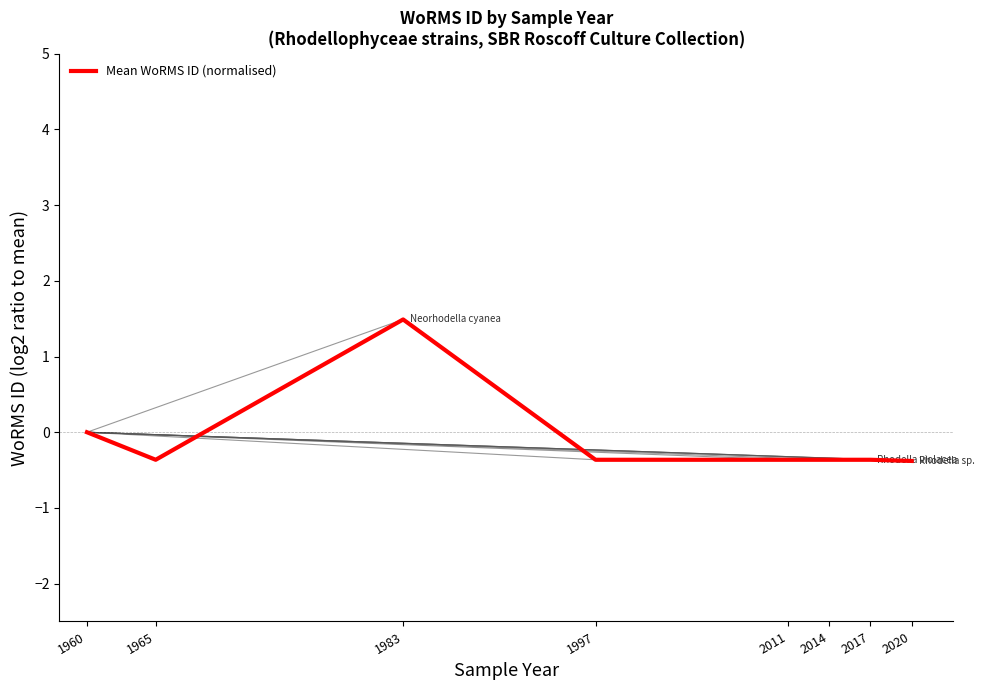

Reading left to right, list all the values displayed in this chart.

1960=0.0	1965=-0.4	1983=1.5	1997=-0.4	2011=-0.4	2014=-0.4	2017=-0.4	2020=-0.4